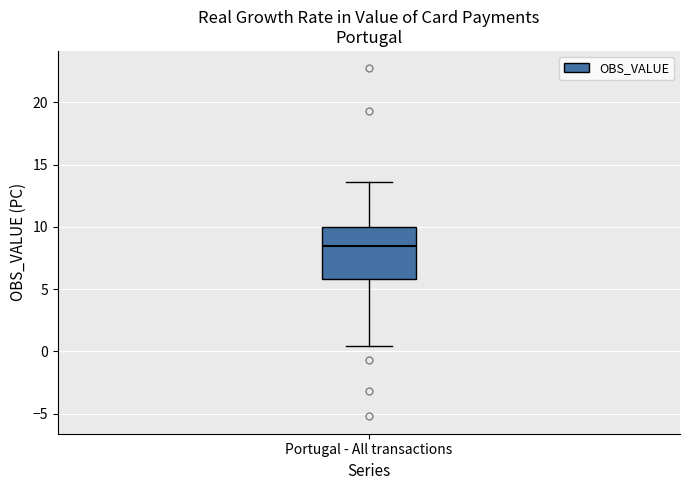

Transcribe this box plot: give where the median line is, the range the box spans, and where the two whiskers end, as read against the y-axis. The values are not printed on the chart, so give them approximately, as read against the axis.

median 8.5, box 6.0 to 10.0, whiskers 0.5 to 13.5